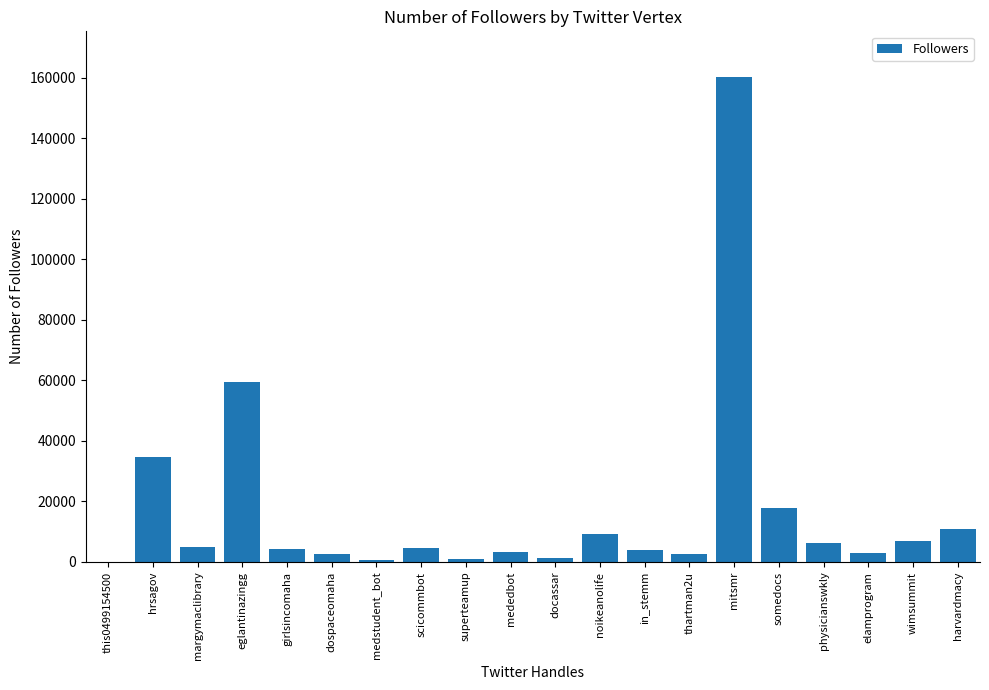

Which label corresponds to the largest value in the chart?

mitsmr